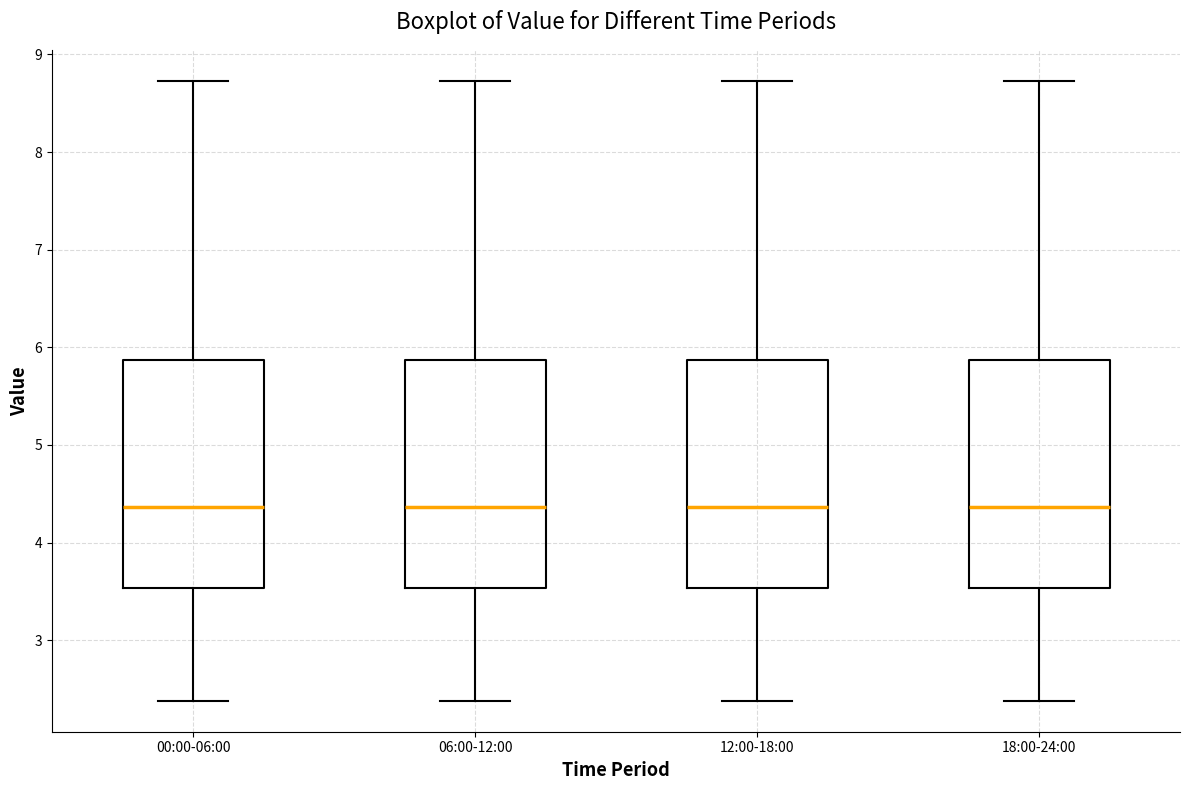

Reading left to right, read every box against the y-axis: the position of its median line, the range the box covers, and the ends of its whiskers. The values are not printed on the chart, so give them approximately, as read against the axis.

00:00-06:00: median 4.4, box 3.5 to 5.9, whiskers 2.4 to 8.7
06:00-12:00: median 4.4, box 3.5 to 5.9, whiskers 2.4 to 8.7
12:00-18:00: median 4.4, box 3.5 to 5.9, whiskers 2.4 to 8.7
18:00-24:00: median 4.4, box 3.5 to 5.9, whiskers 2.4 to 8.7